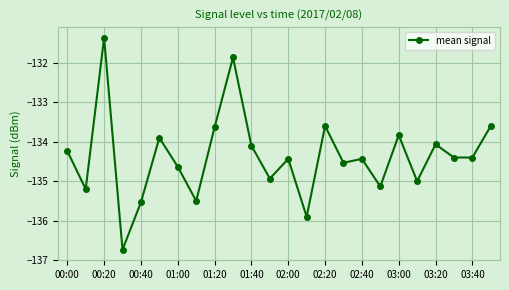

What is the value of the 17th point from the left?

-134.4